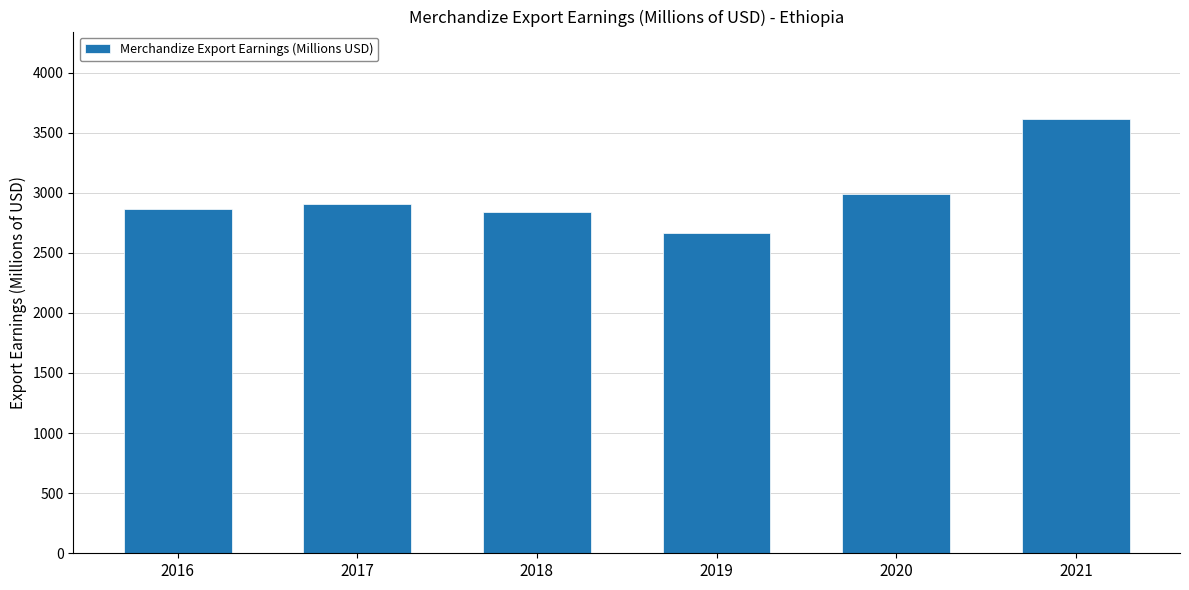

What is the sum of all values?

17886.8